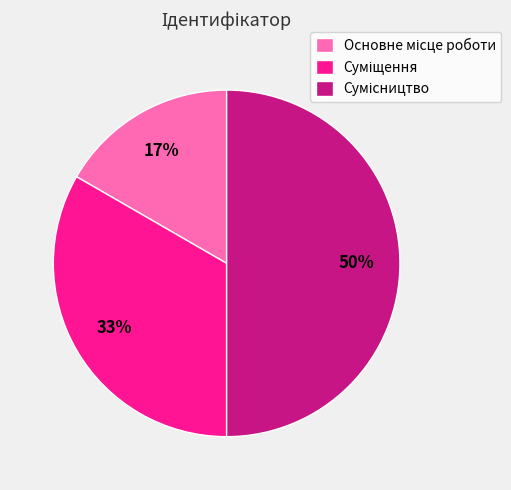

To the nearest percent, what is the average slice percentage?

33%